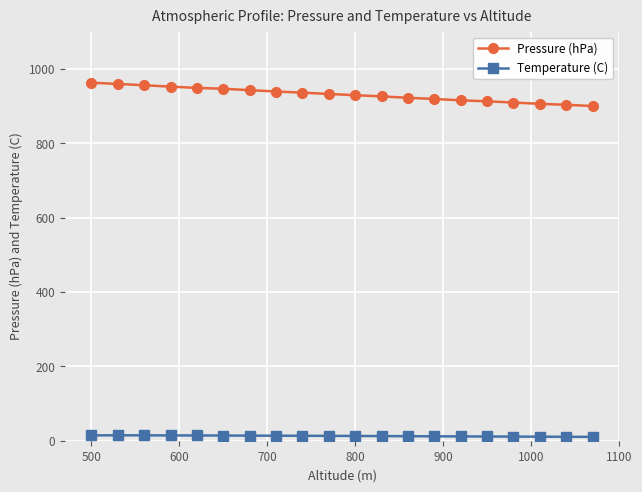

What is the value of the Pressure (hPa) point at the 13th from the left?

922.6